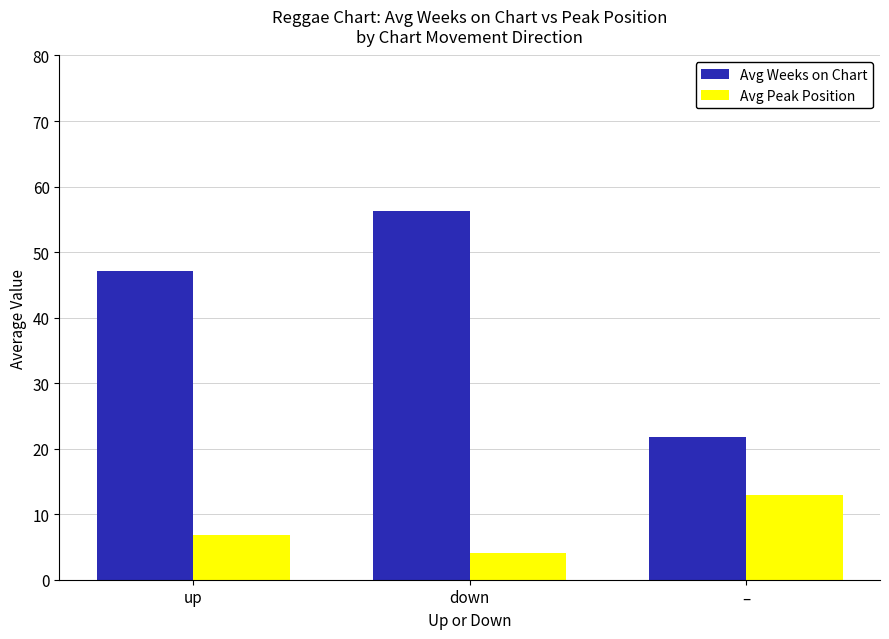

What is the difference between the Avg Peak Position values at – and up?

6.2